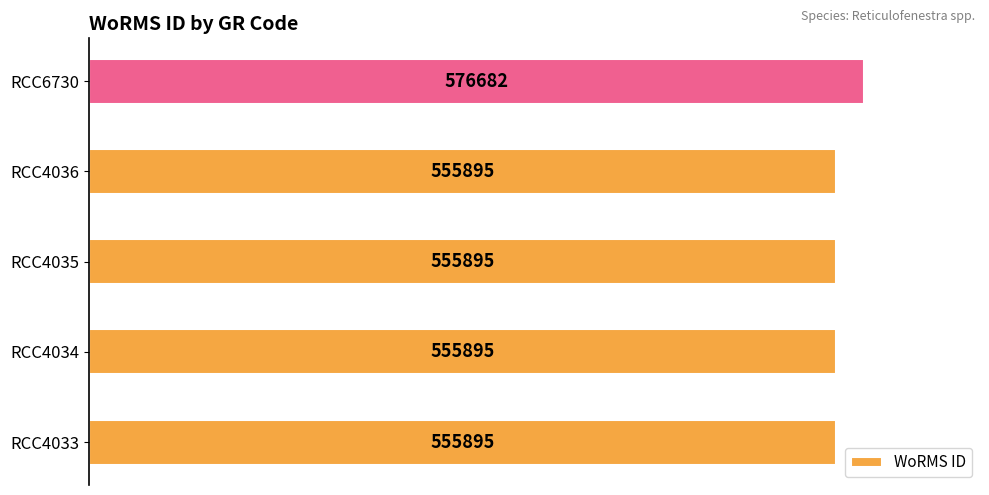

What is the difference between the maximum and minimum values?

20787